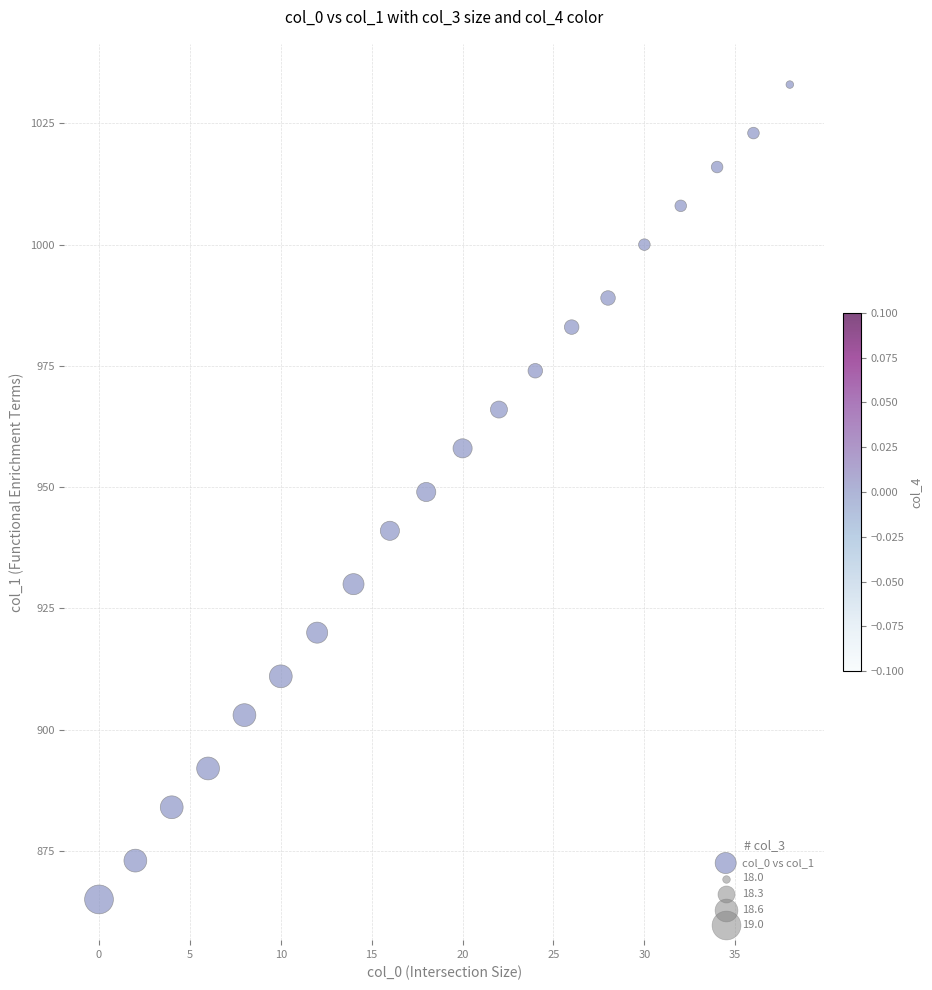

What is the range of Y values (max minus min)?

168